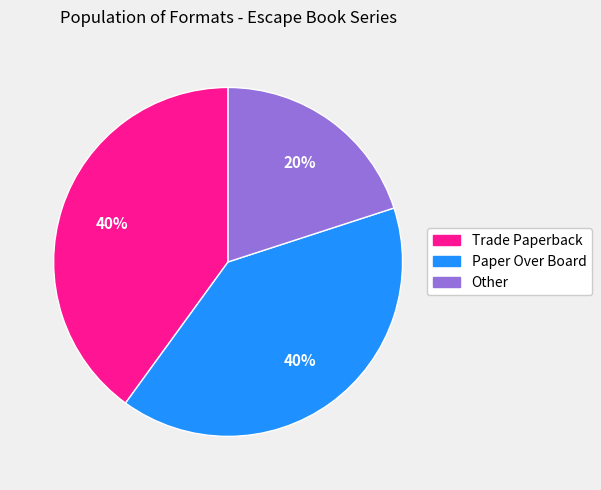

Approximately how many times larger is the value at Trade Paperback compared to Paper Over Board?

1.0